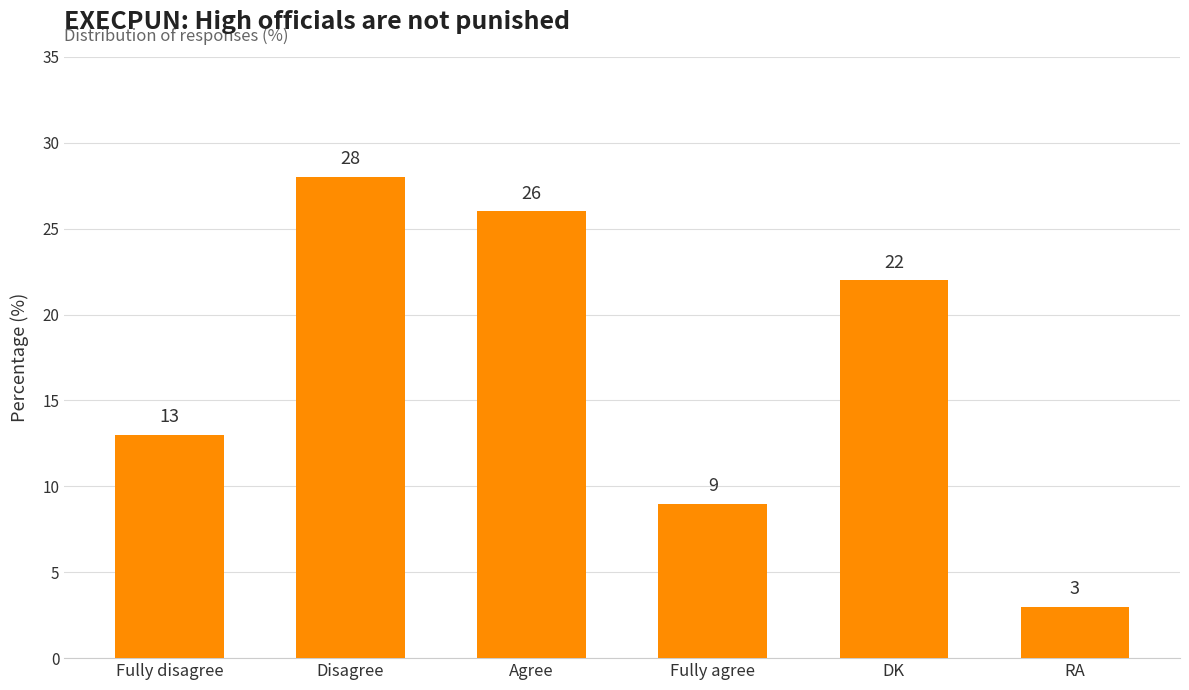

Reading left to right, what are all the values shown in this chart?

Fully disagree=13	Disagree=28	Agree=26	Fully agree=9	DK=22	RA=3